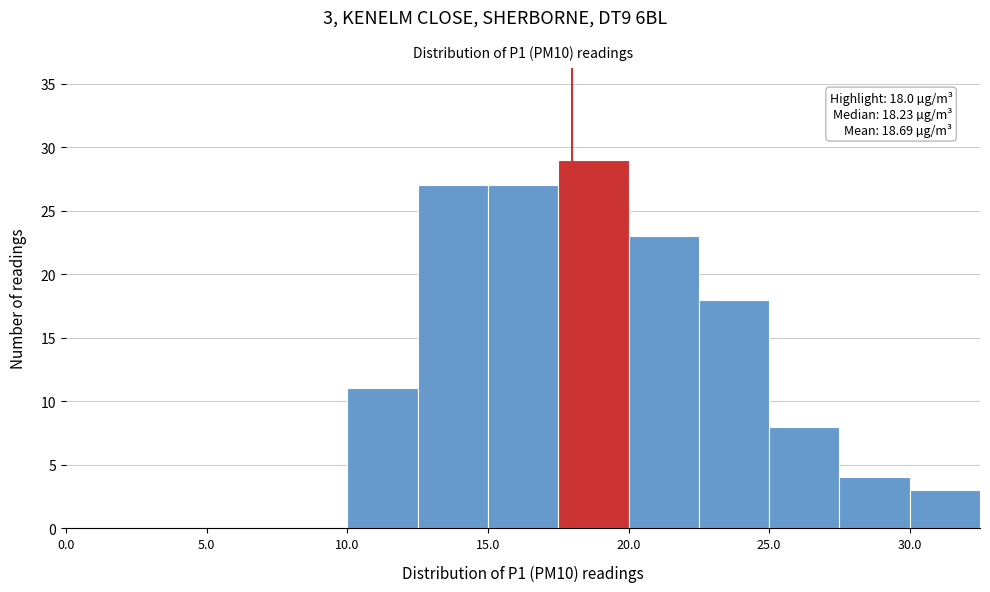

Which range on the x-axis has the tallest bar?

17.5 to 20.0